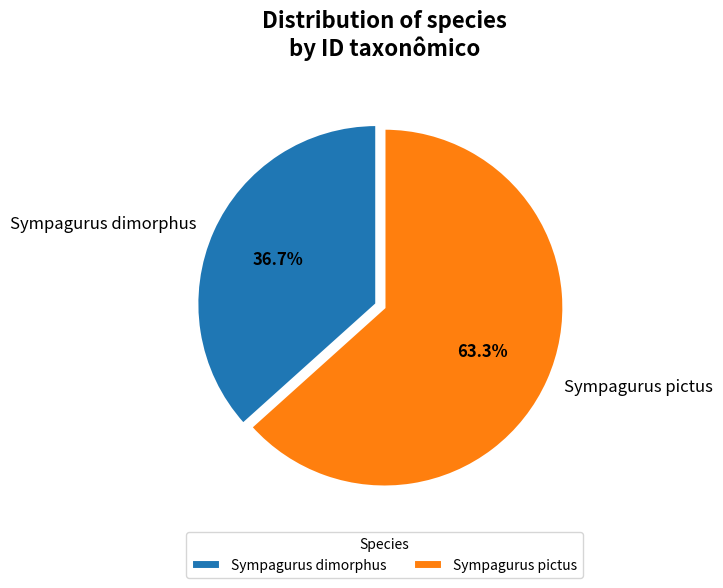

Combined, do Sympagurus dimorphus and Sympagurus pictus account for over 50%?

Yes